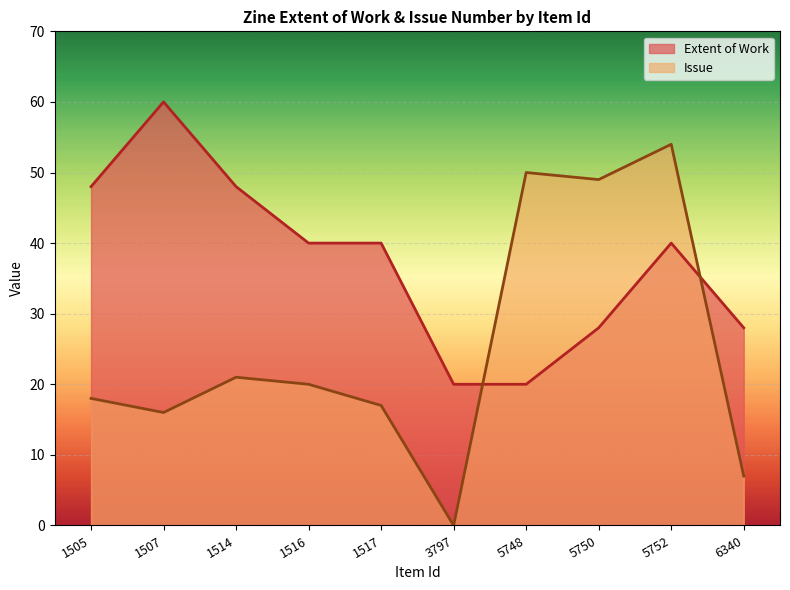

What is the total value across all series at 3797?

20